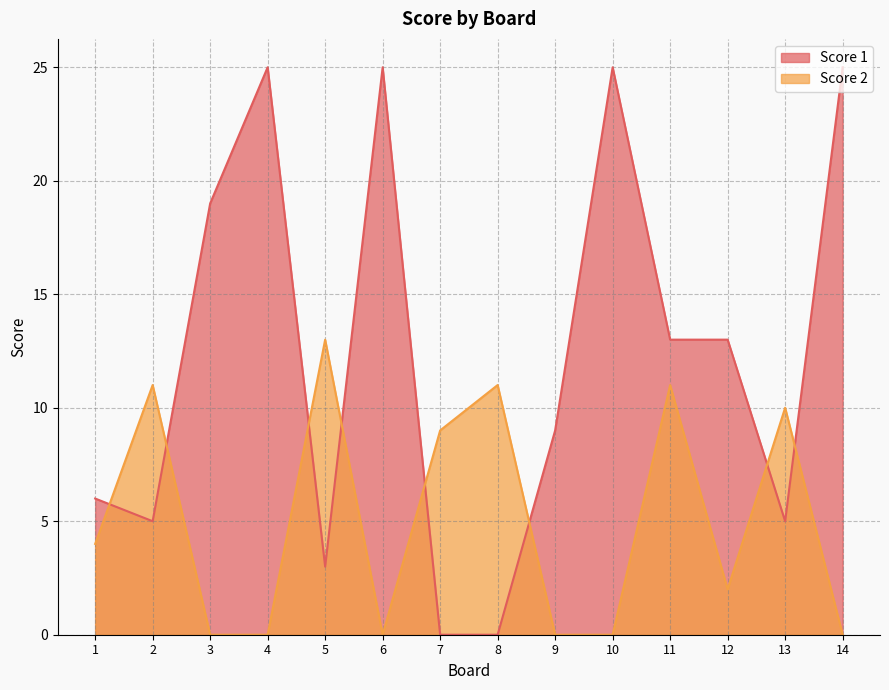

Which series has the widest spread of values?

Score 1